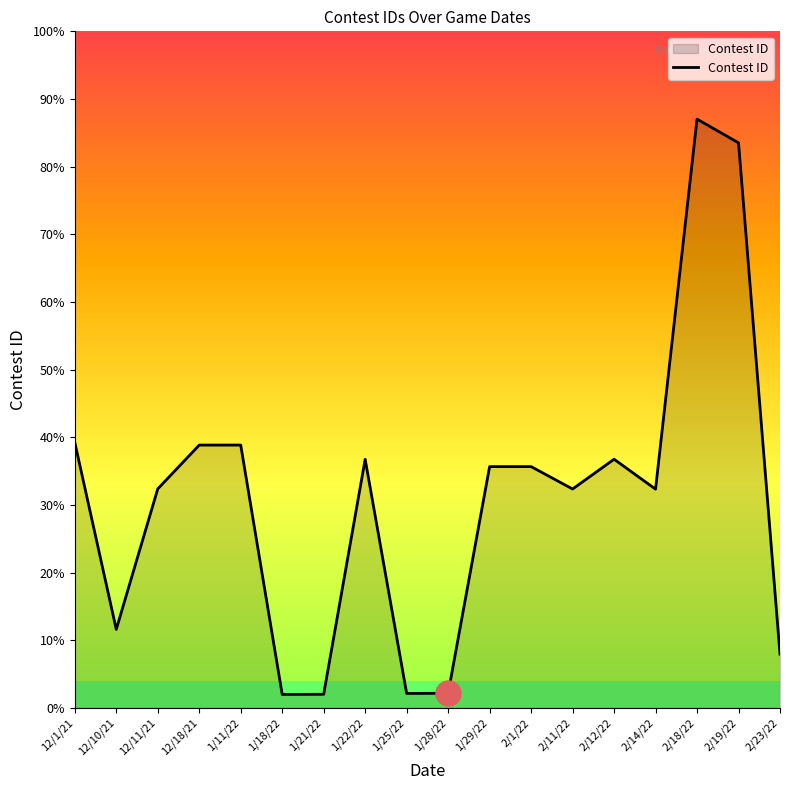

What is the label of the 18th point from the left?

2/23/22